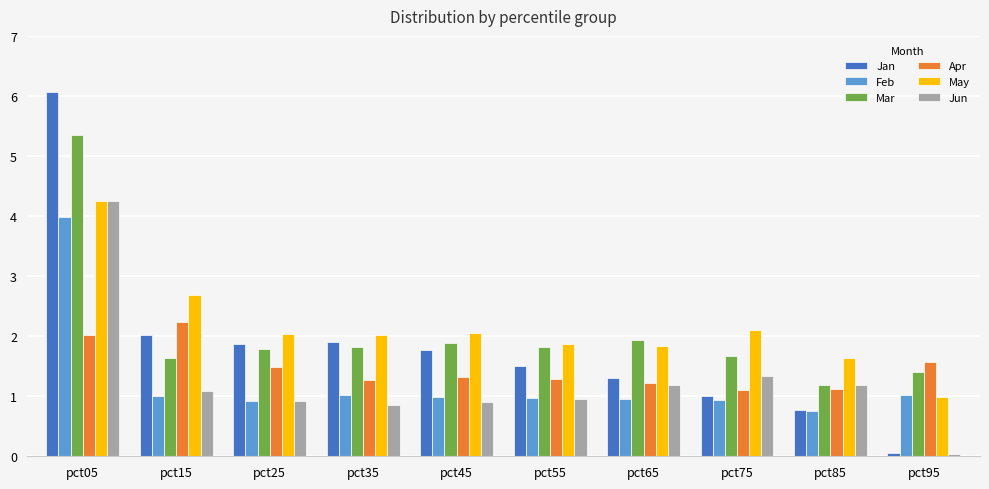

What is the difference between the maximum and minimum values in the Jun series?

4.2